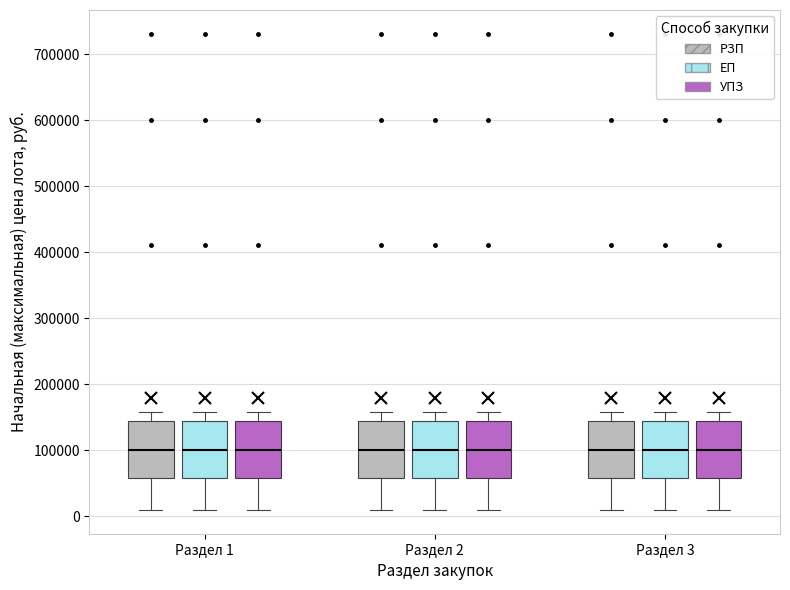

Where does the median line of the box for Раздел 2 (РЗП) sit on the y-axis? The values are not printed on the chart, so give them approximately, as read against the axis.

100000